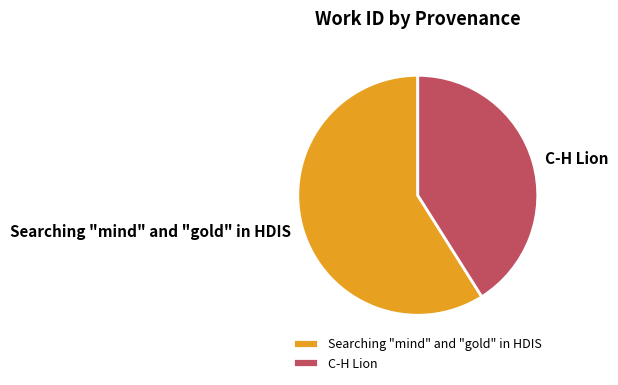

True or false: Searching "mind" and "gold" in HDIS accounts for 70% of the total.

False